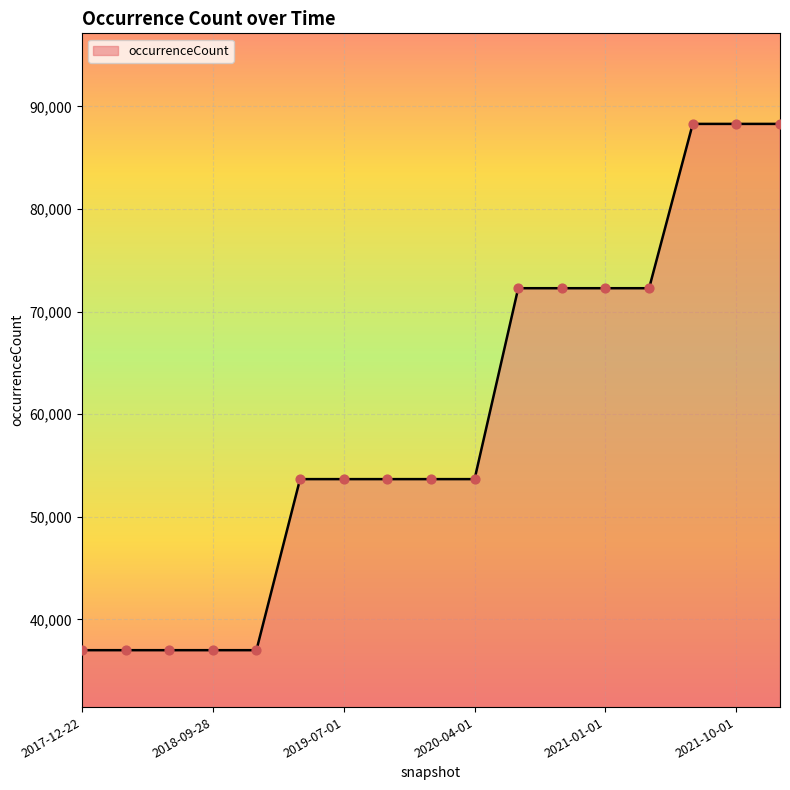

What is the difference between the maximum and minimum values?

51313